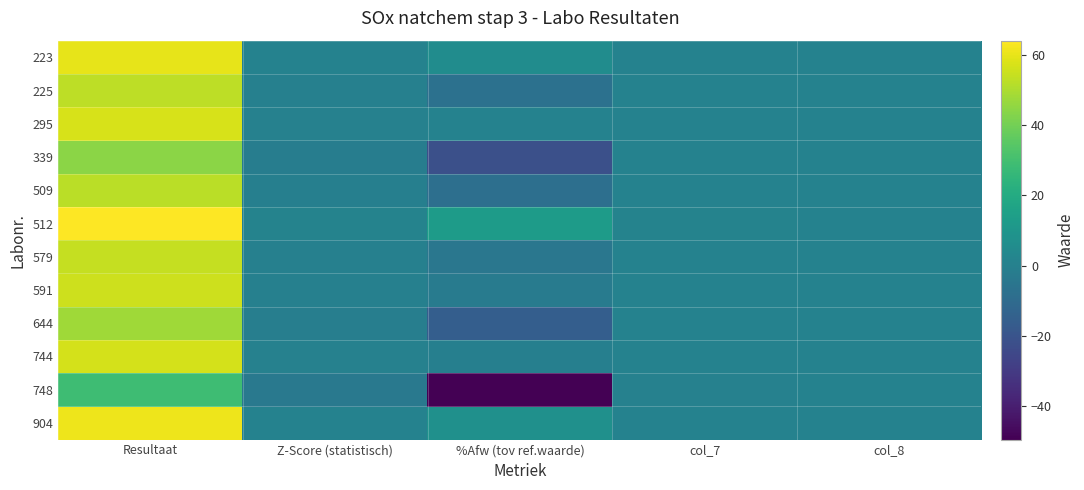

Which label corresponds to the smallest value in the chart?

%Afw (tov ref.waarde)